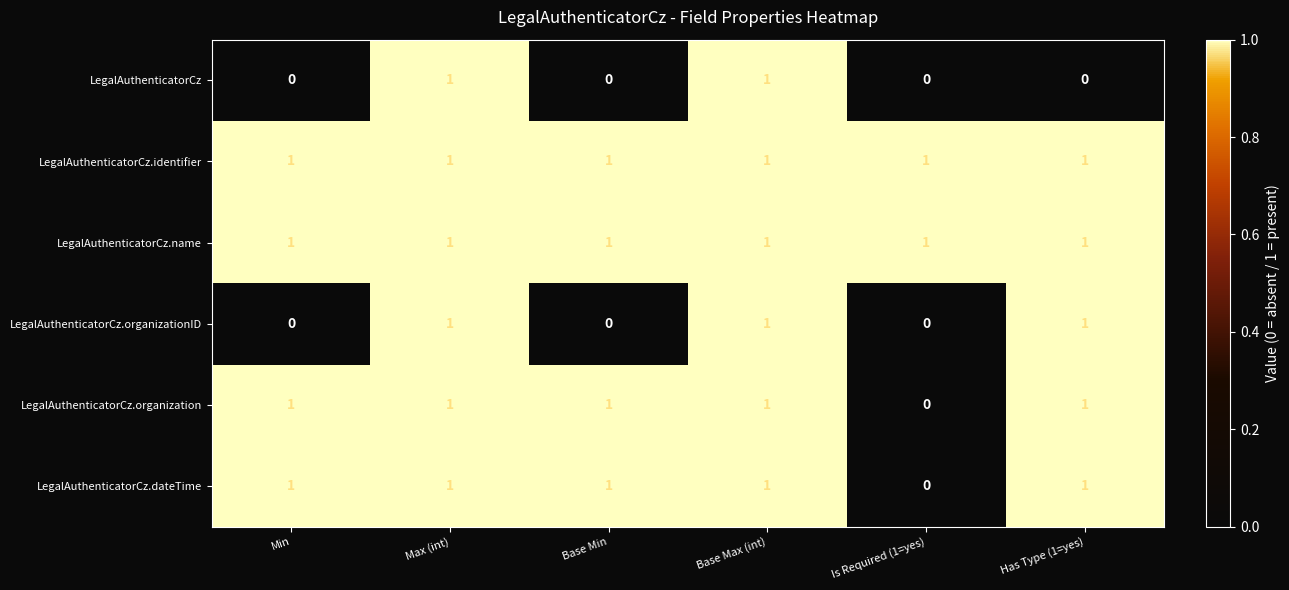

Where is LegalAuthenticatorCz.dateTime nearest to the value 0?

Is Required (1=yes)